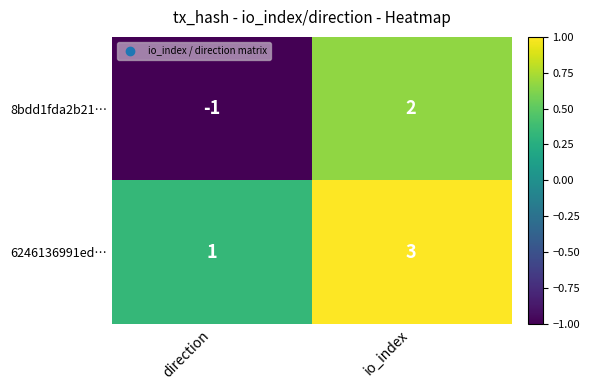

Rank the series by their average value, from lowest to highest.

8bdd1fda2b21…, 6246136991ed…